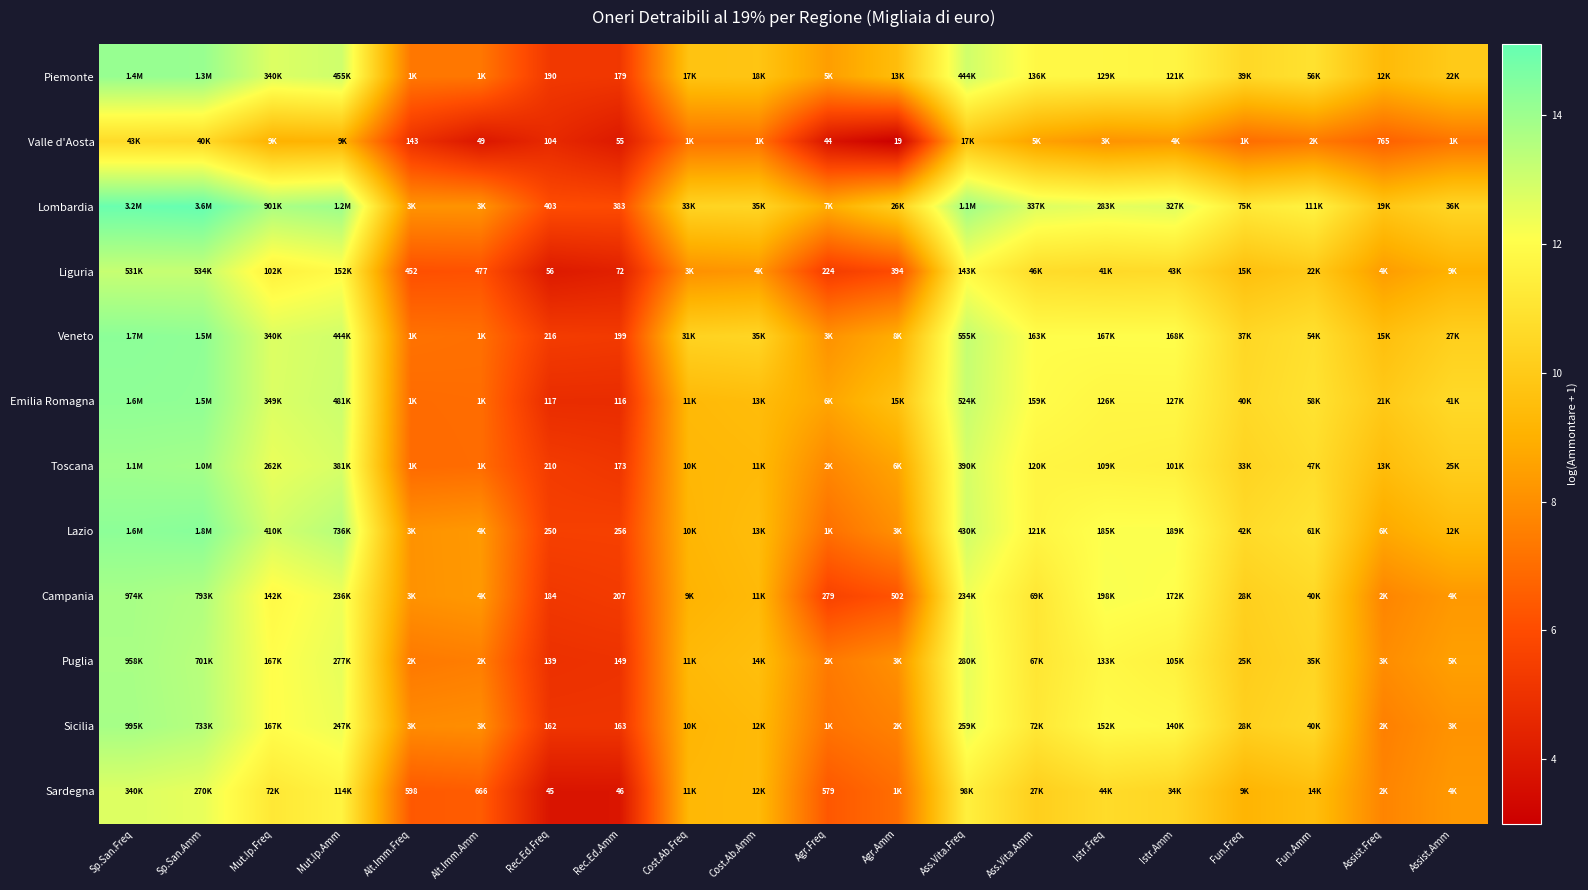

At Rec.Ed.Amm, list the series in order from largest to smallest.

Lombardia, Lazio, Campania, Veneto, Piemonte, Toscana, Sicilia, Puglia, Emilia Romagna, Liguria, Valle d'Aosta, Sardegna